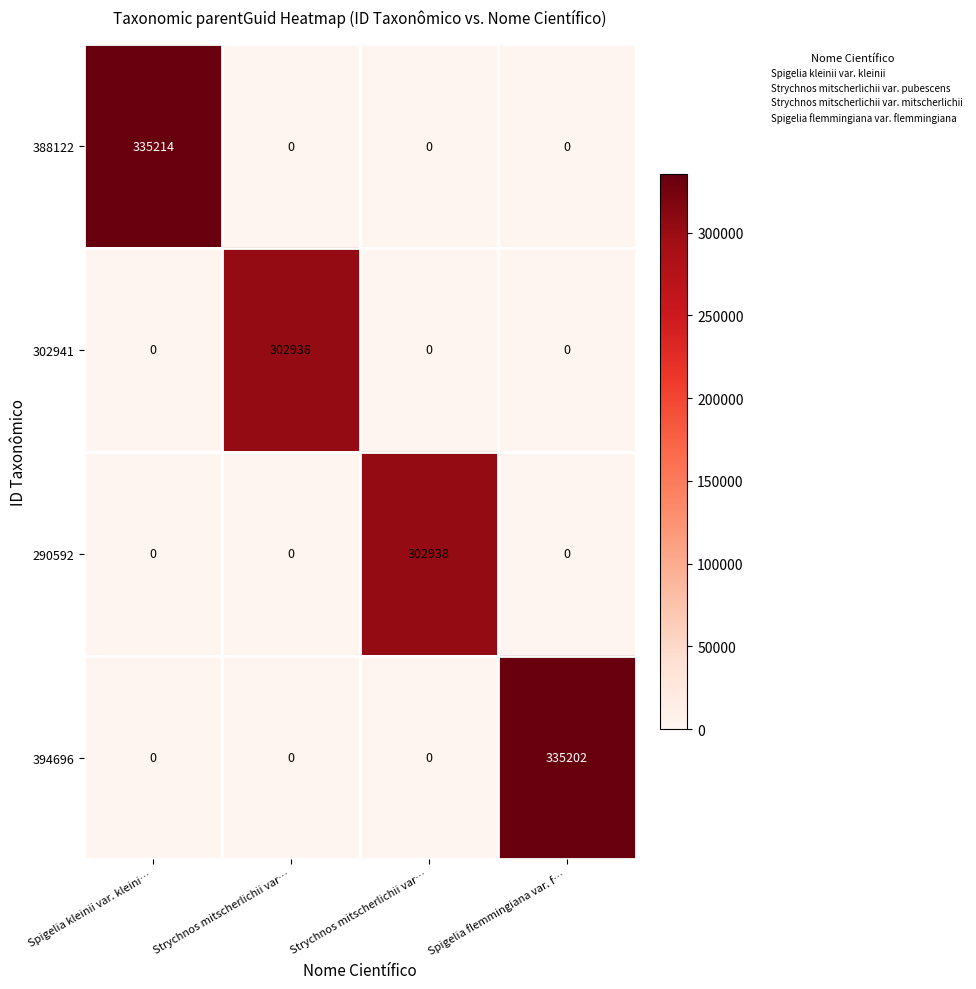

How many values in 394696 are above zero?

1